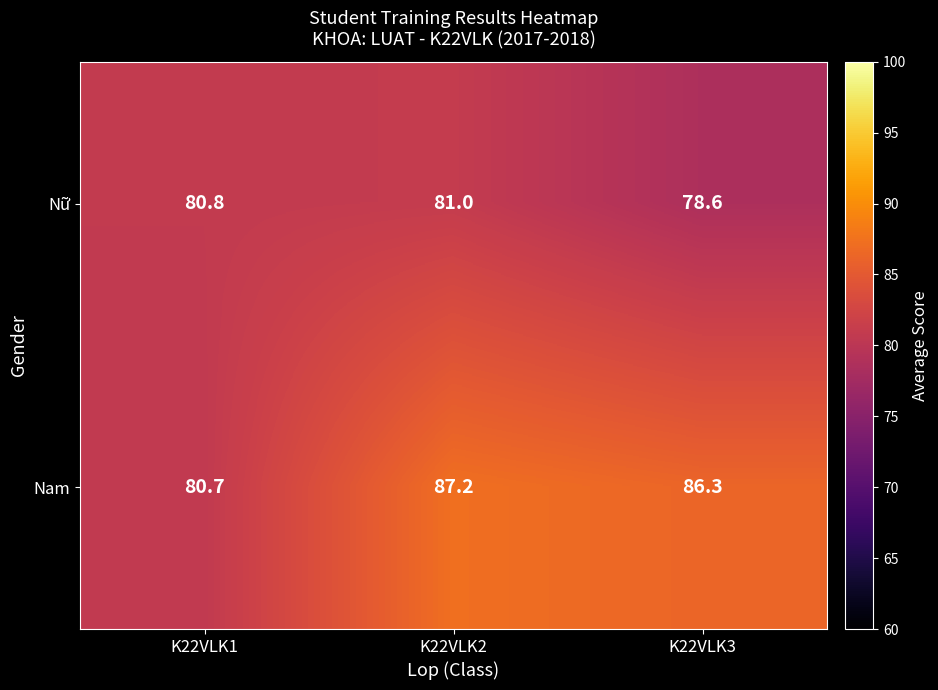

At K22VLK3, list the series in order from smallest to largest.

Nữ, Nam